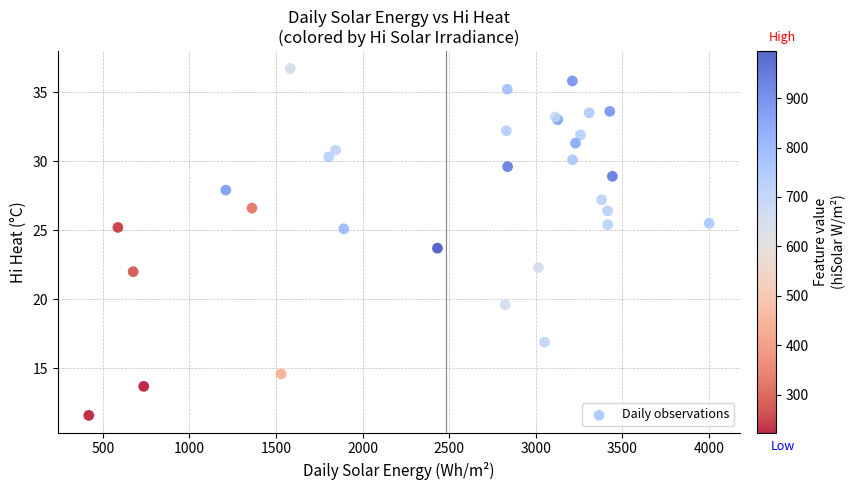

What Y value in the scatter plot is closest to 24?

23.7